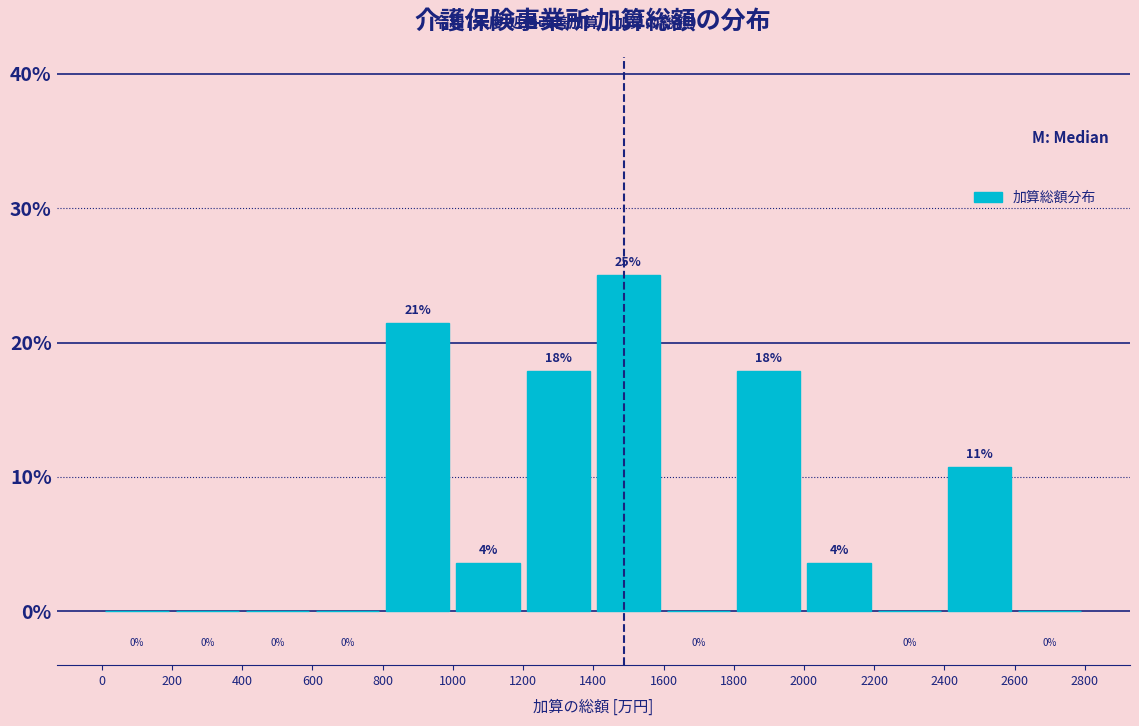

Over which range of the x-axis is the bar tallest?

1400 to 1600